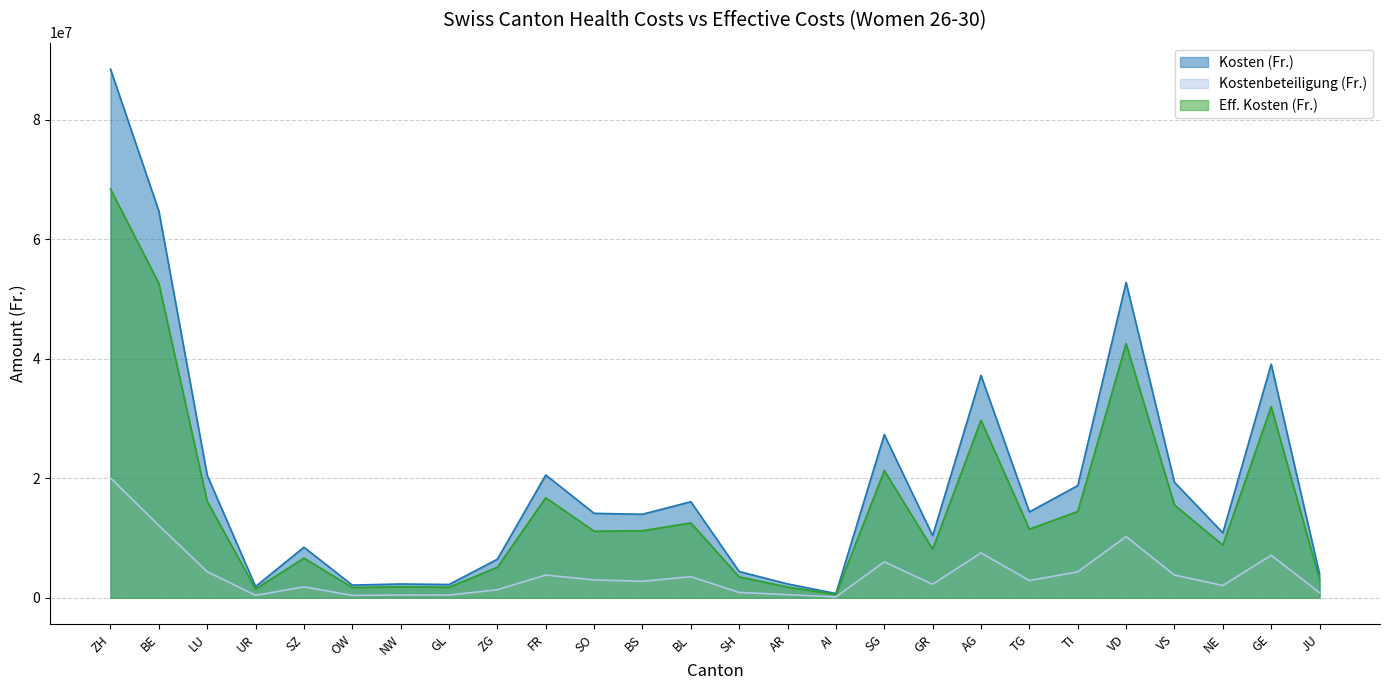

Rank the series at LU from highest to lowest value.

Kosten (Fr.), Eff. Kosten (Fr.), Kostenbeteiligung (Fr.)